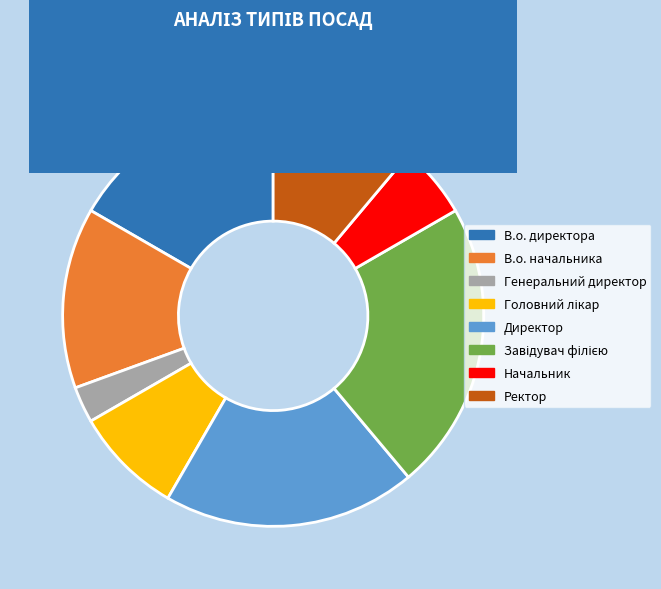

What is the smallest slice in the pie chart?

Генеральний директор